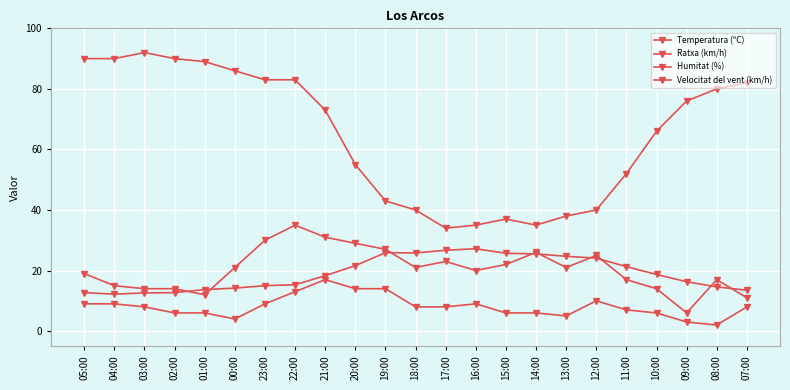

Does the chart have visible grid lines?

Yes